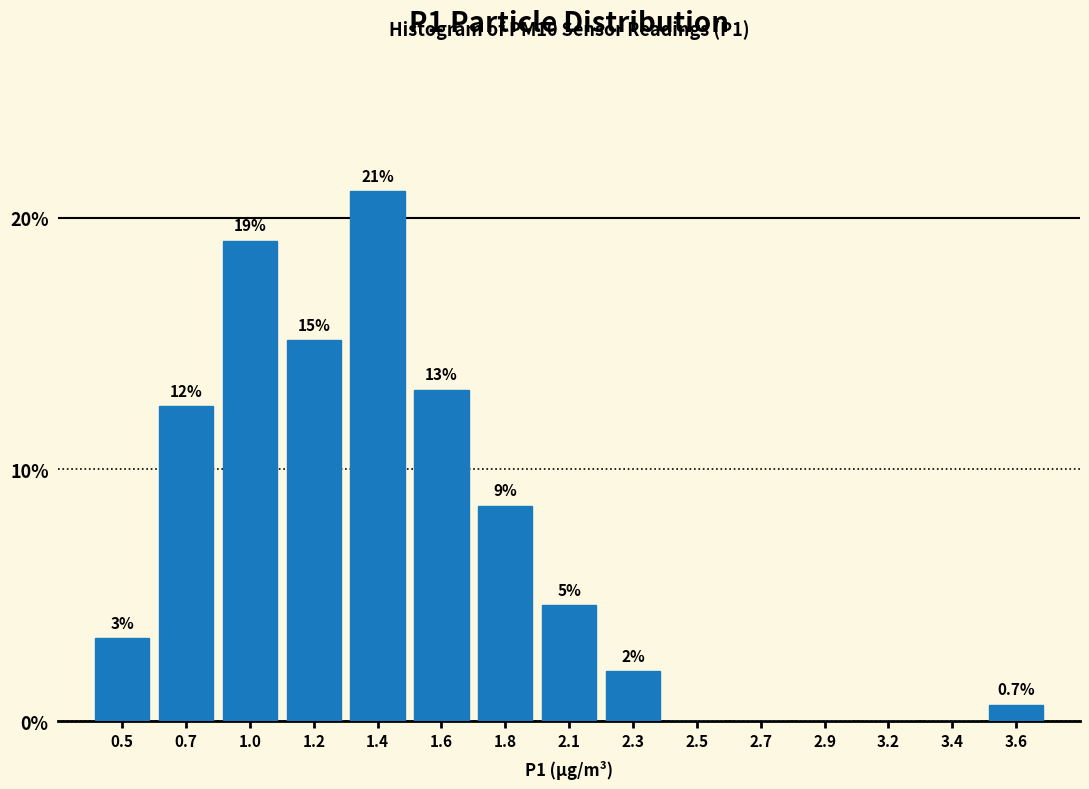

Are the bars horizontal?

No